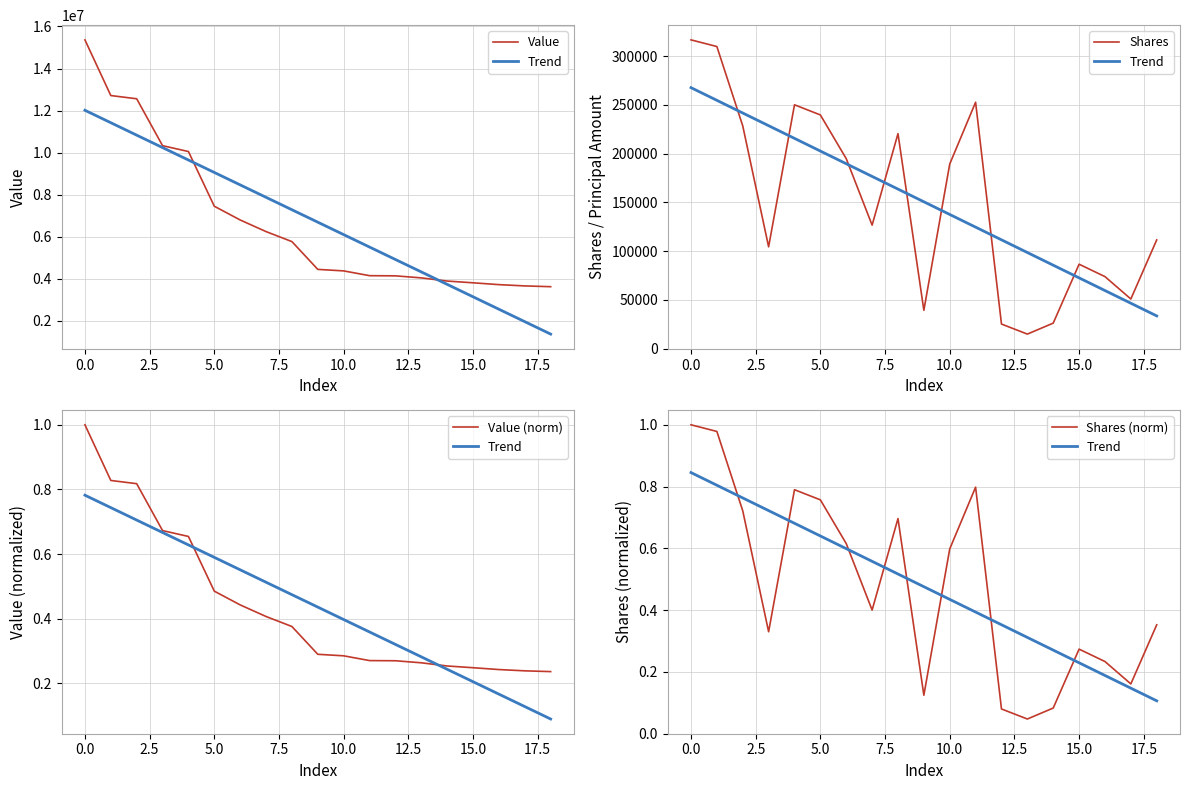

True or false: Trend has a value of 0.5 at 0.0.

False